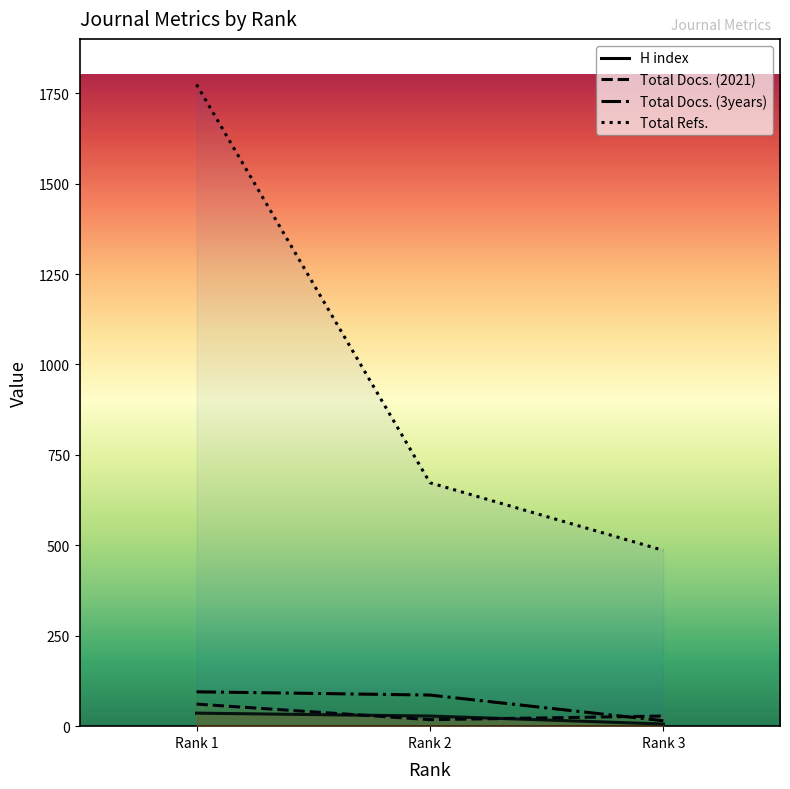

Rank the series by their maximum value, from highest to lowest.

Total Refs., Total Docs. (3years), Total Docs. (2021), H index